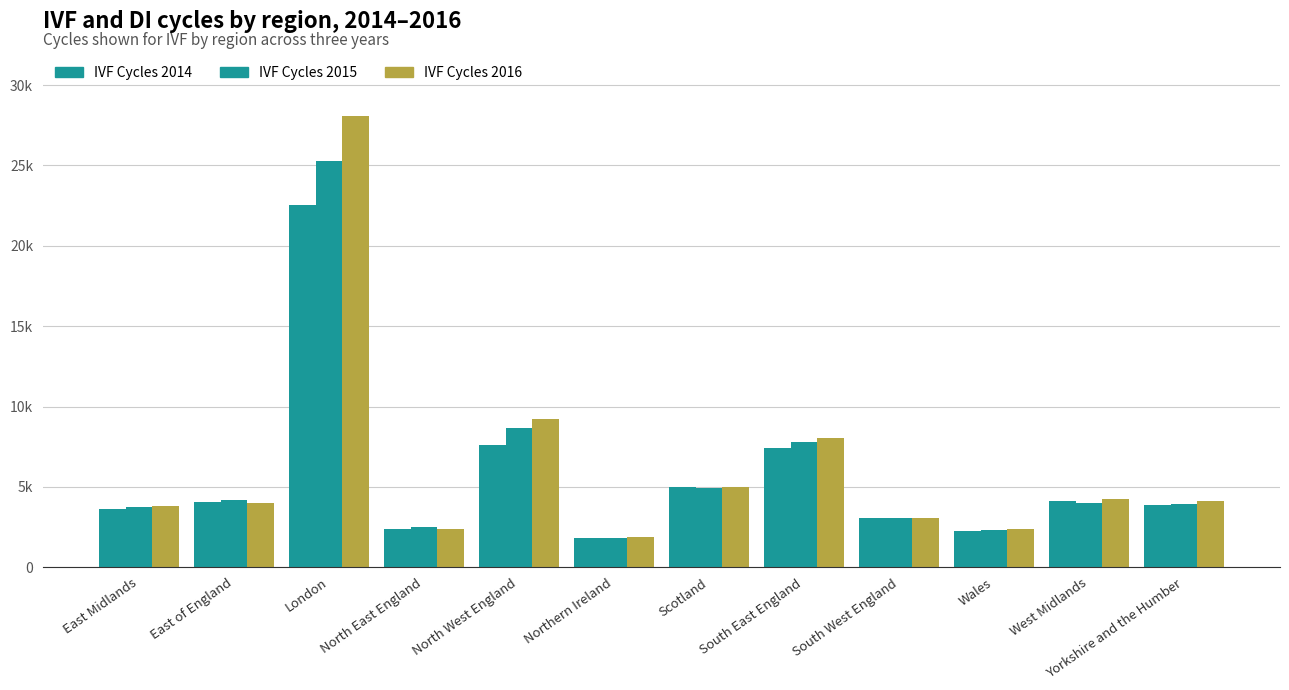

What value does the IVF Cycles 2016 series have at South West England, to the nearest 10?

3100